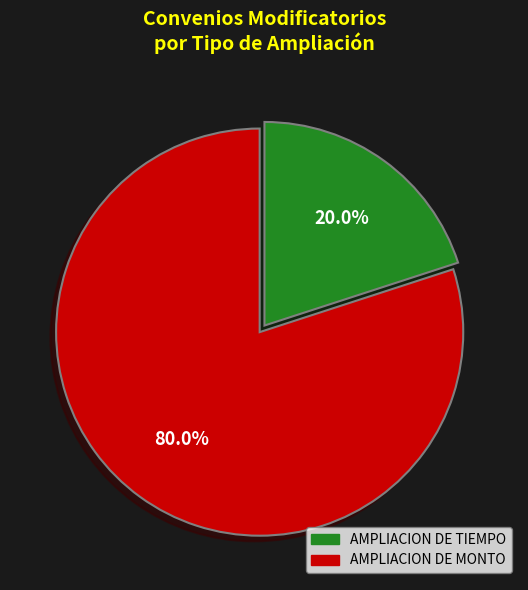

Count the number of slices in the pie.

2